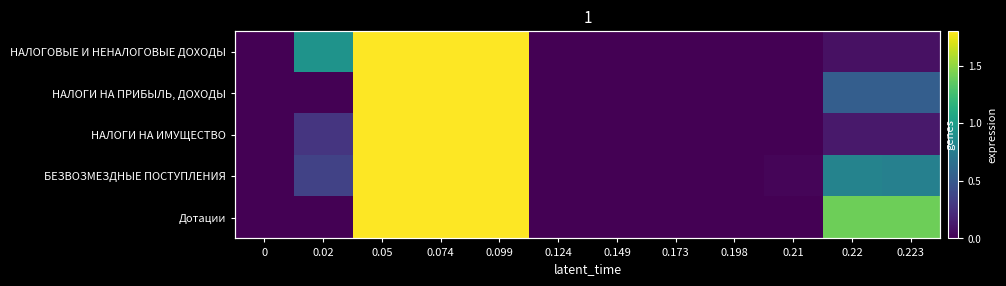

Count the number of data series in this chart.

5